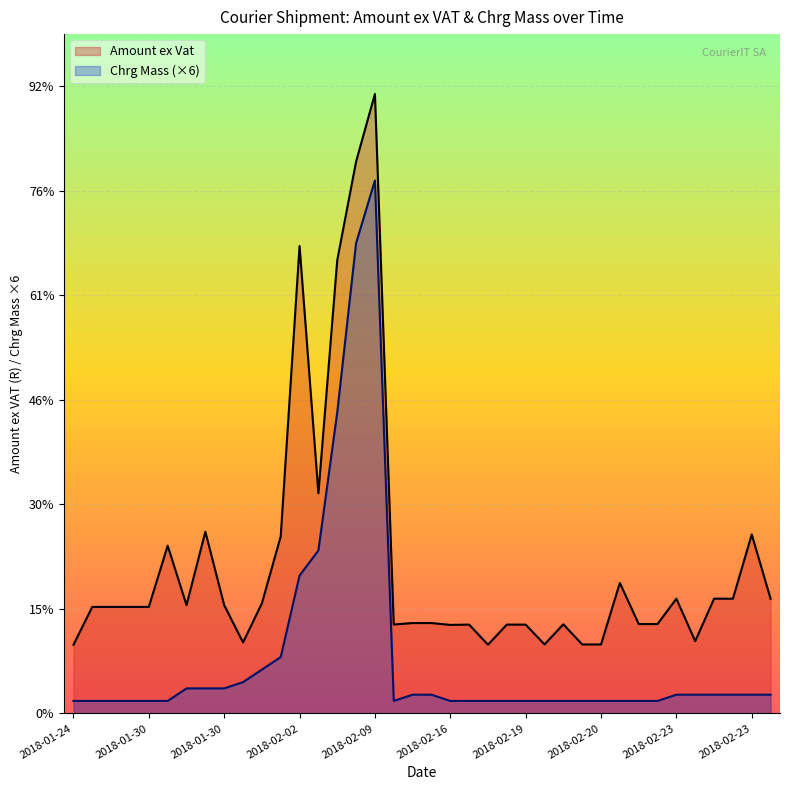

True or false: Amount ex Vat and Chrg Mass intersect in this chart.

False